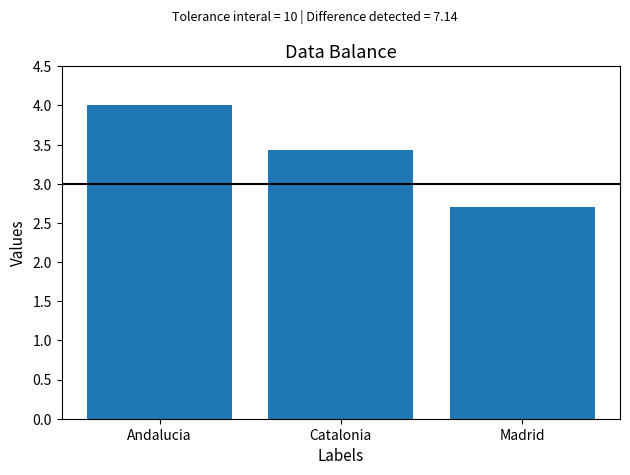

What is the sum of all values?

10.1